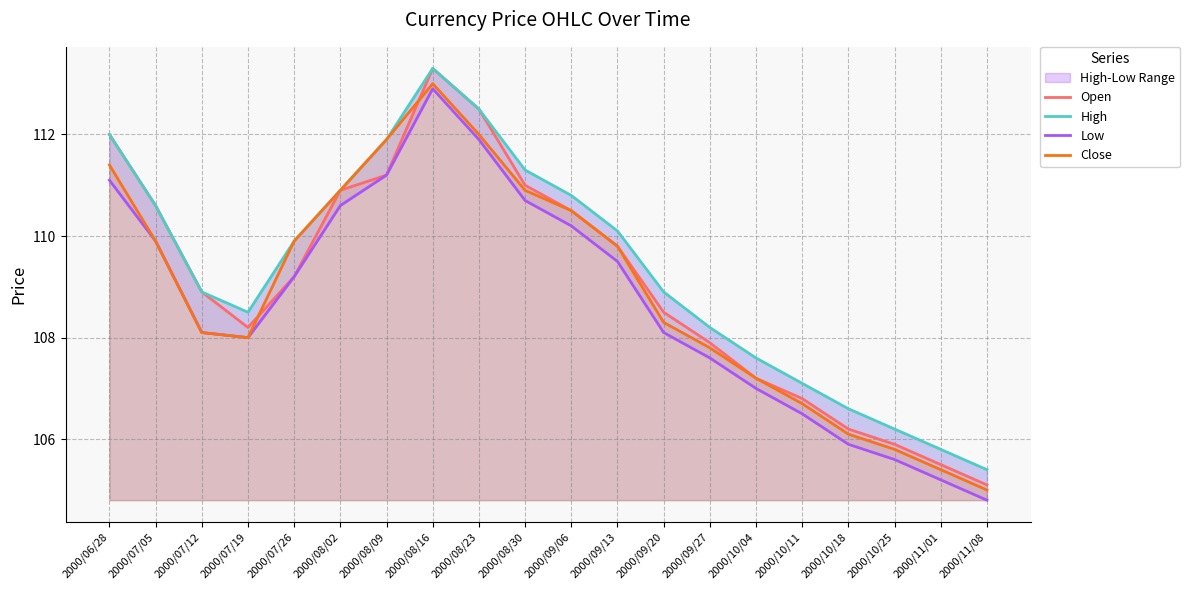

Rank the series at 2000/09/20 from highest to lowest value.

High, Open, Close, Low